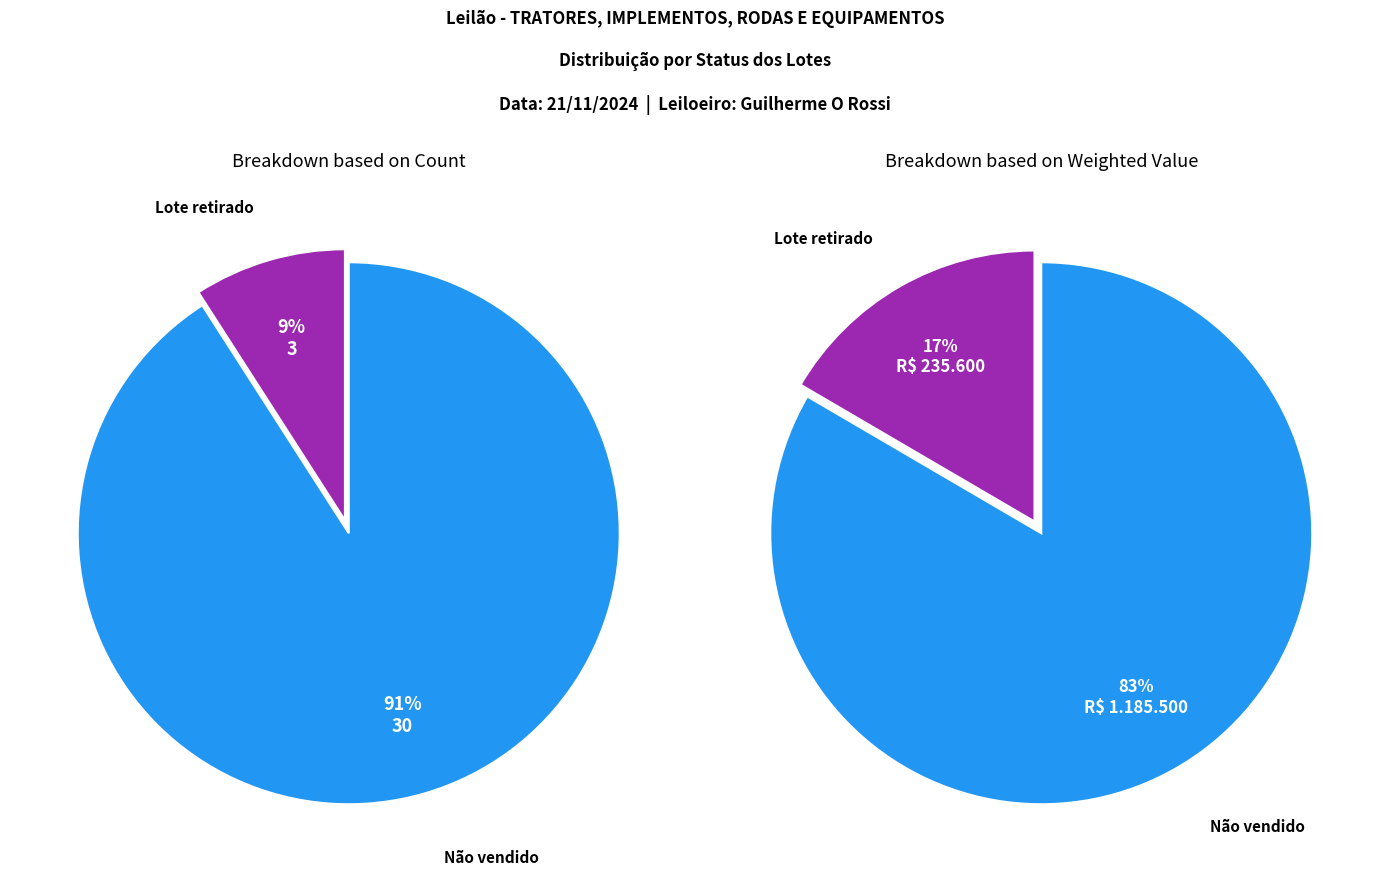

What is the largest slice in the pie chart?

Não vendido